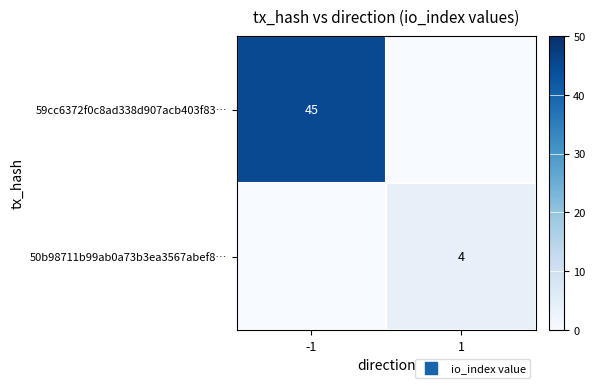

What is the maximum value shown in the chart?

45